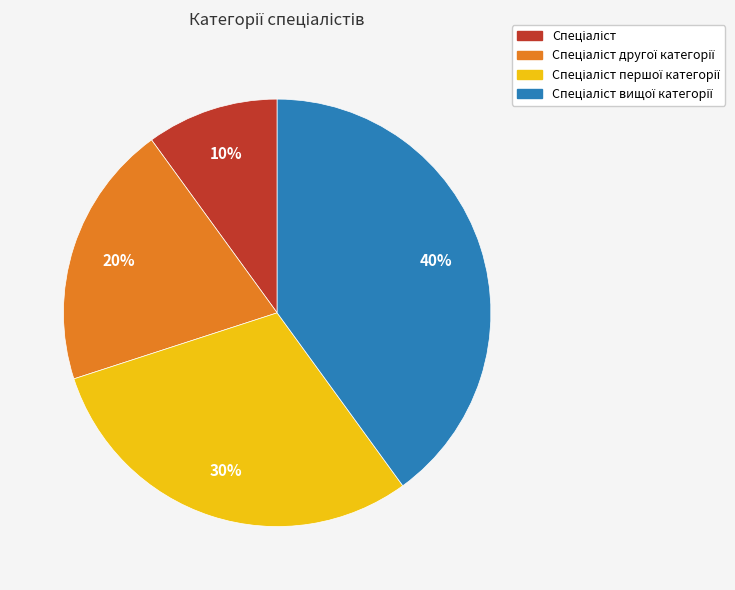

Does any single category account for the majority?

No